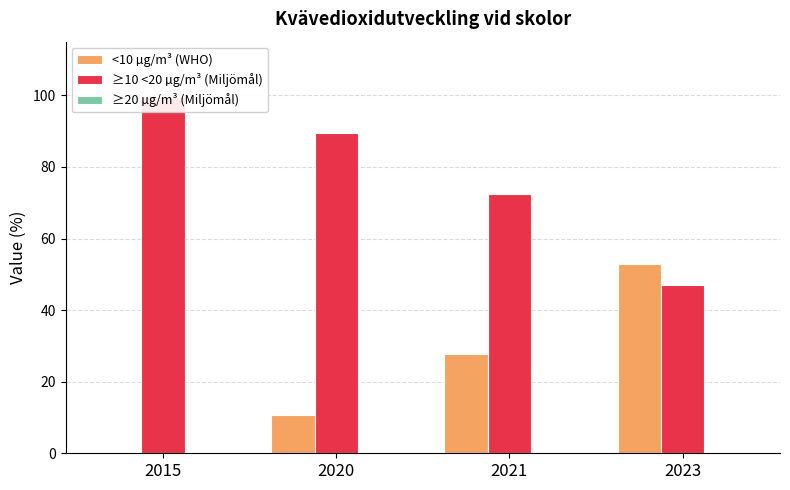

Does the chart contain stacked bars?

No